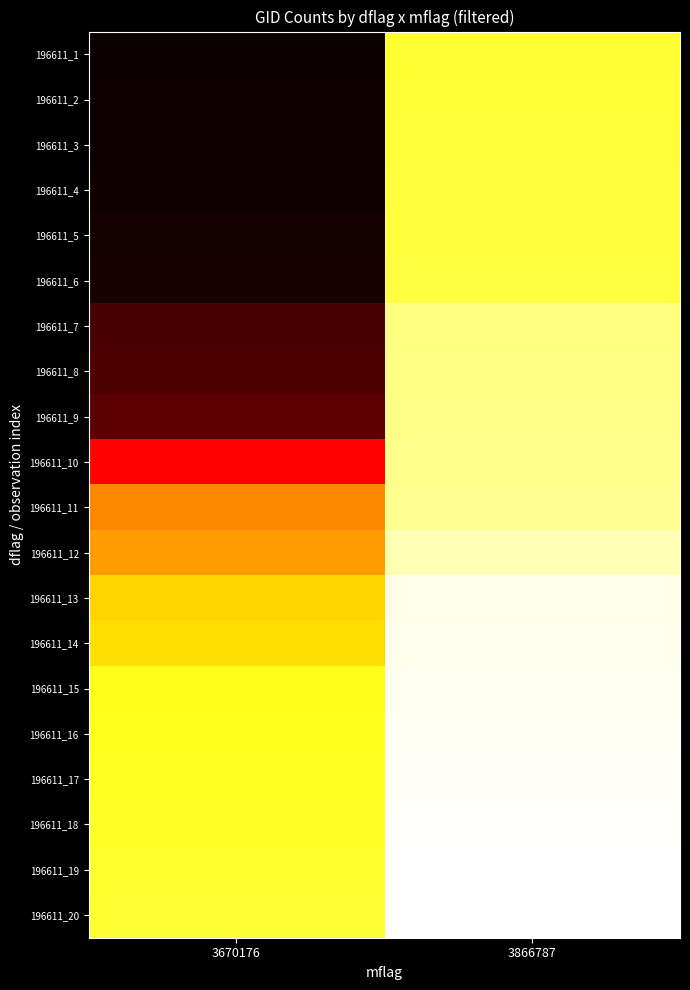

Reading left to right, list all the values displayed in this chart.

196611_1: 3670176=0.0	3866787=0.8
196611_2: 3670176=0.0	3866787=0.8
196611_3: 3670176=0.0	3866787=0.8
196611_4: 3670176=0.0	3866787=0.8
196611_5: 3670176=0.0	3866787=0.8
196611_6: 3670176=0.0	3866787=0.8
196611_7: 3670176=0.1	3866787=0.9
196611_8: 3670176=0.1	3866787=0.9
196611_9: 3670176=0.1	3866787=0.9
196611_10: 3670176=0.4	3866787=0.9
196611_11: 3670176=0.6	3866787=0.9
196611_12: 3670176=0.6	3866787=0.9
196611_13: 3670176=0.7	3866787=1.0
196611_14: 3670176=0.7	3866787=1.0
196611_15: 3670176=0.8	3866787=1.0
196611_16: 3670176=0.8	3866787=1.0
196611_17: 3670176=0.8	3866787=1.0
196611_18: 3670176=0.8	3866787=1.0
196611_19: 3670176=0.8	3866787=1.0
196611_20: 3670176=0.8	3866787=1.0